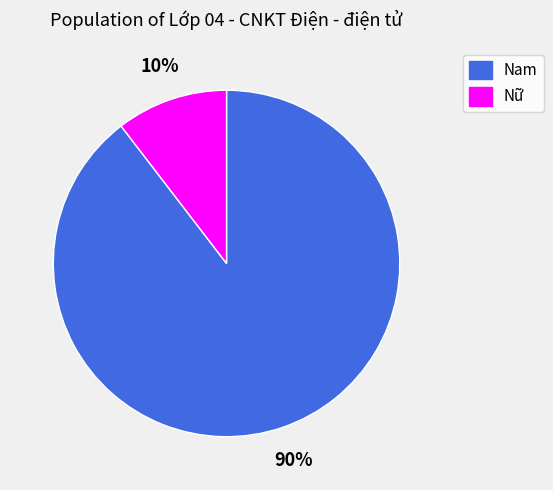

Is the sum of Nam and Nữ greater than half?

Yes